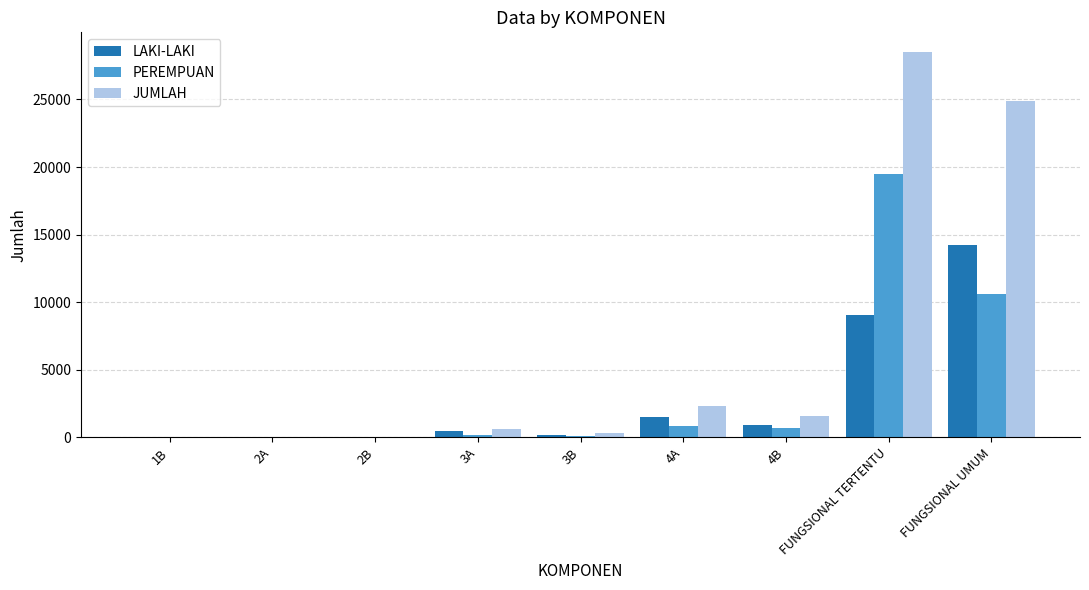

What is the maximum value for PEREMPUAN?

19510